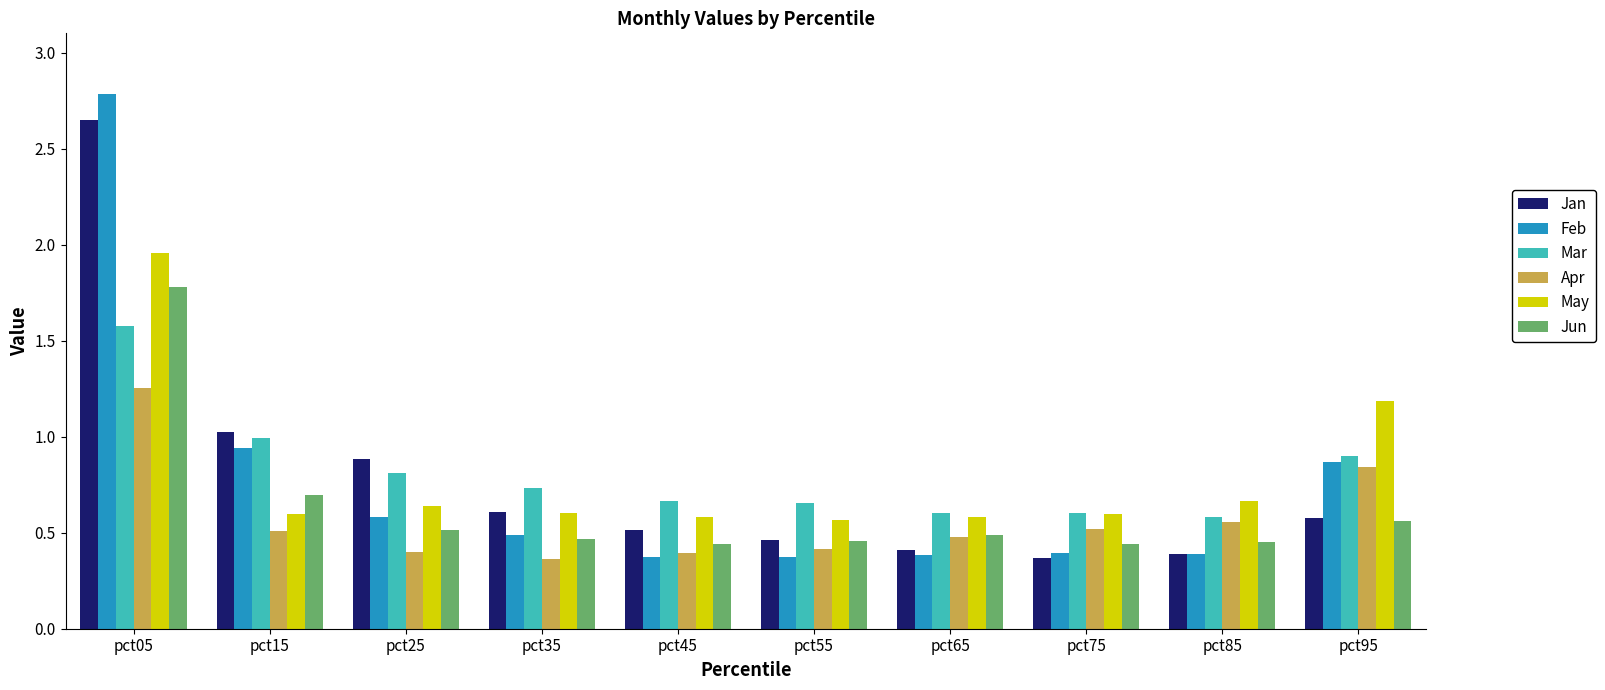

At which category is the sum across all series the highest?

pct05